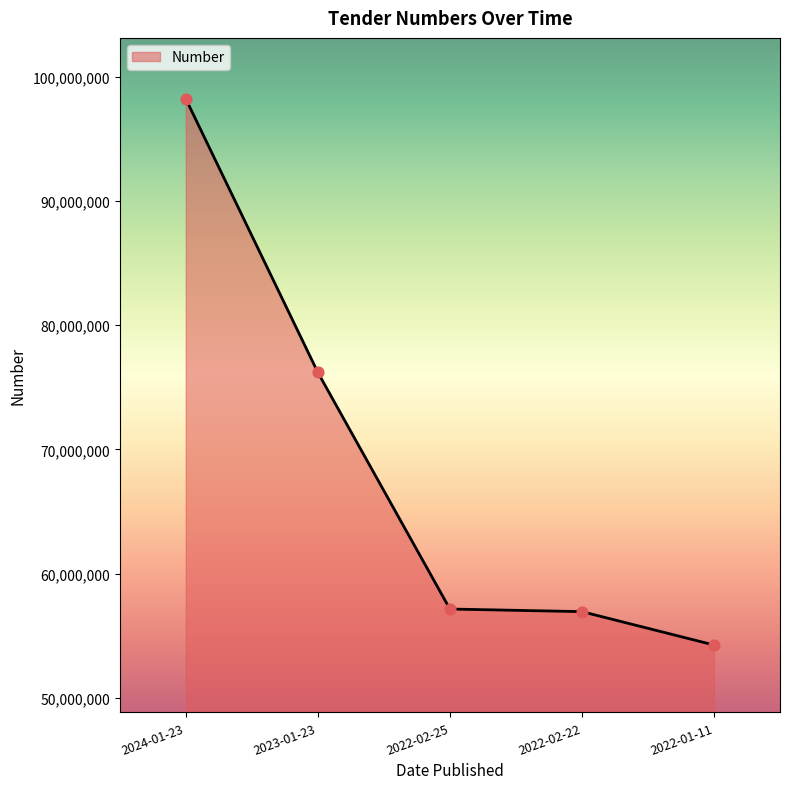

Between 2022-02-22 and 2022-01-11, which is larger?

2022-02-22